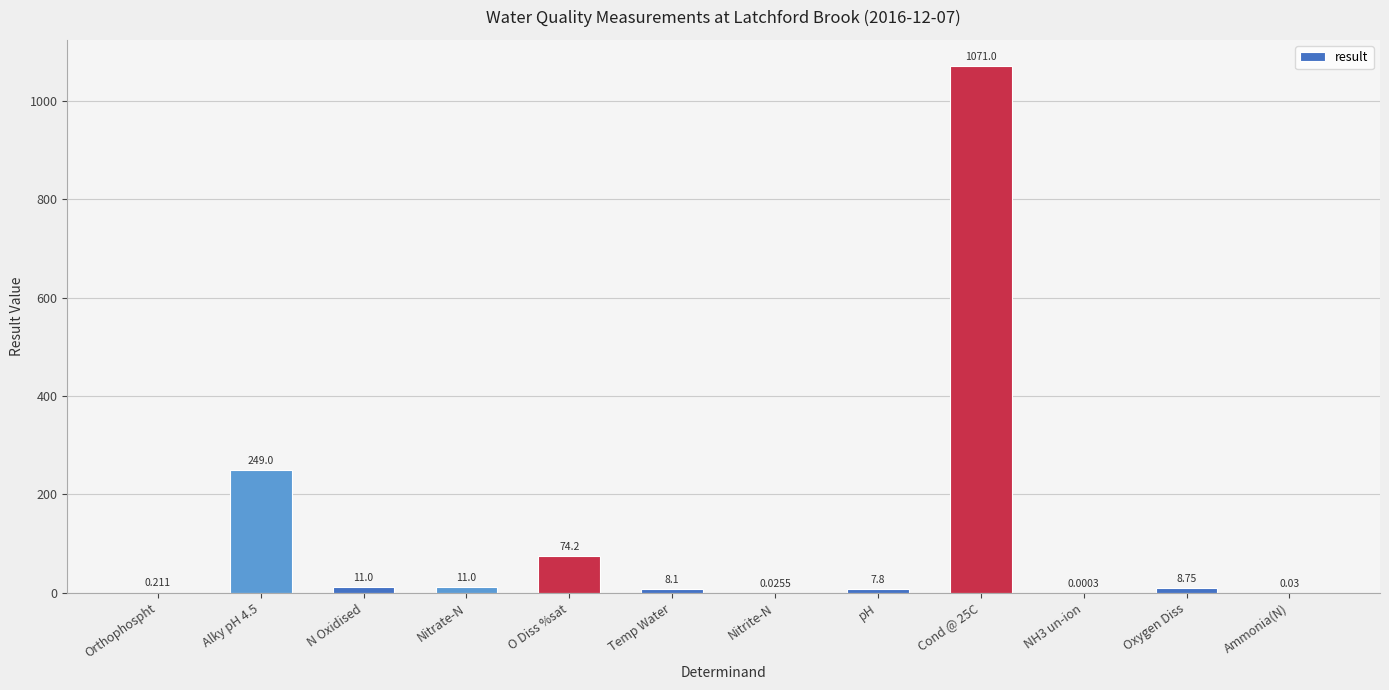

What is the sum of all values?

1441.1